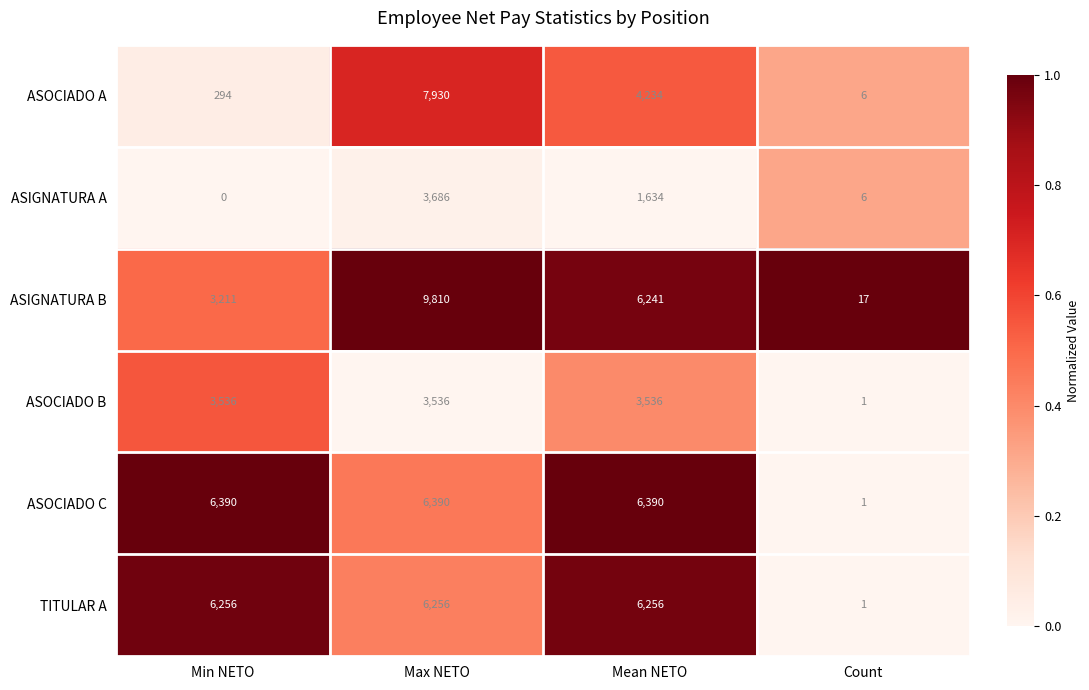

What is the sum of the ASOCIADO B values at Count and Min NETO?

3537